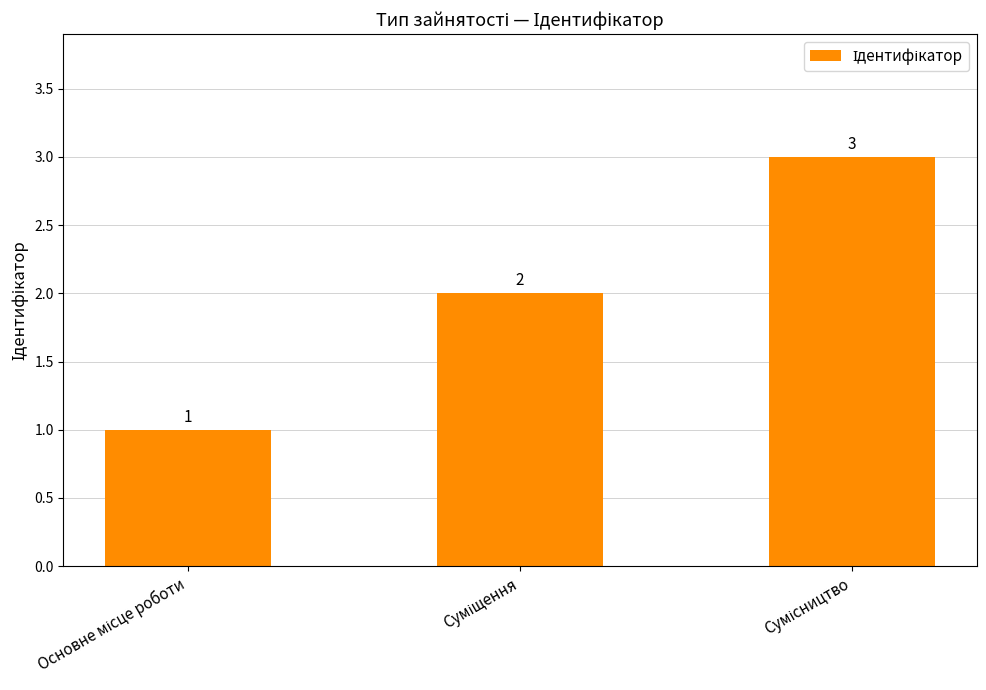

What is the value of the 2nd bar from the left?

2